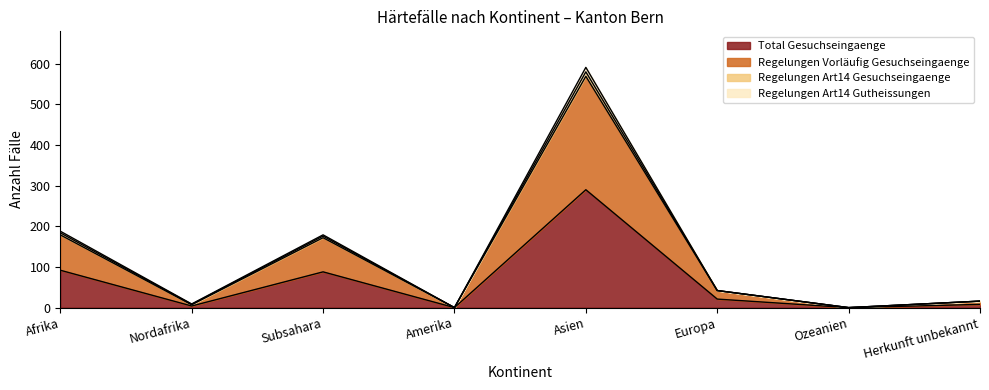

Where is the first local minimum for Regelungen Vorläufig Gesuchseingaenge?

Nordafrika